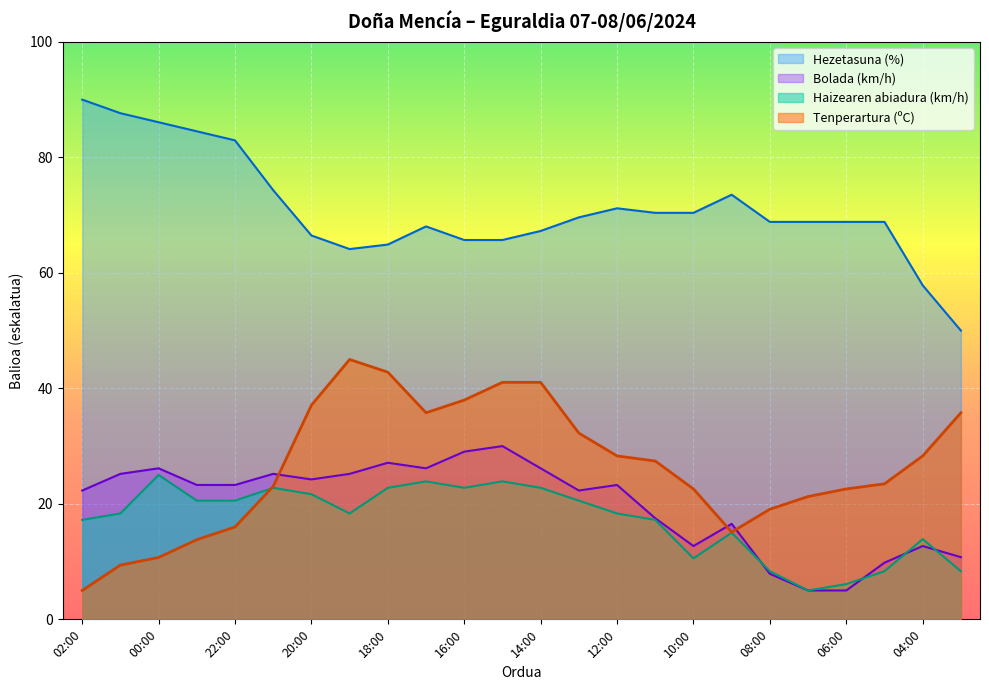

At which label is Tenperartura (ºC) closest to 25?

05:00